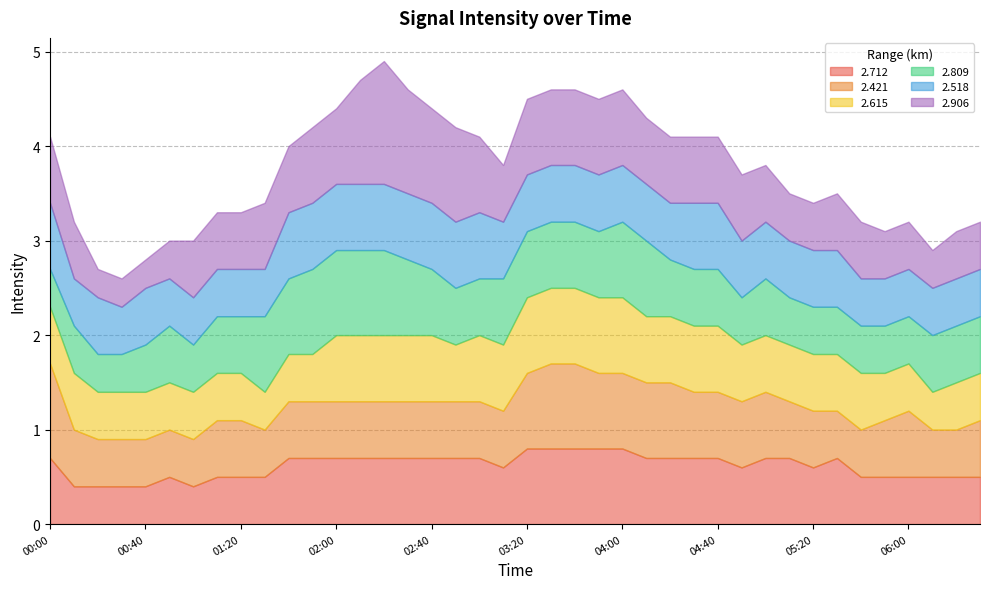

Where is 2.615 nearest to the value 0?

01:30